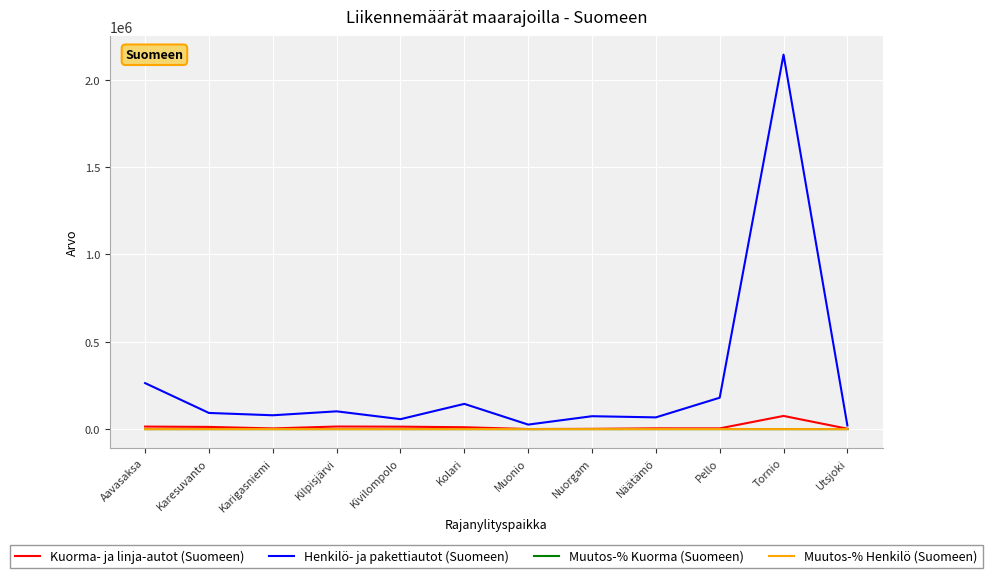

At which category is the sum across all series the highest?

Tornio